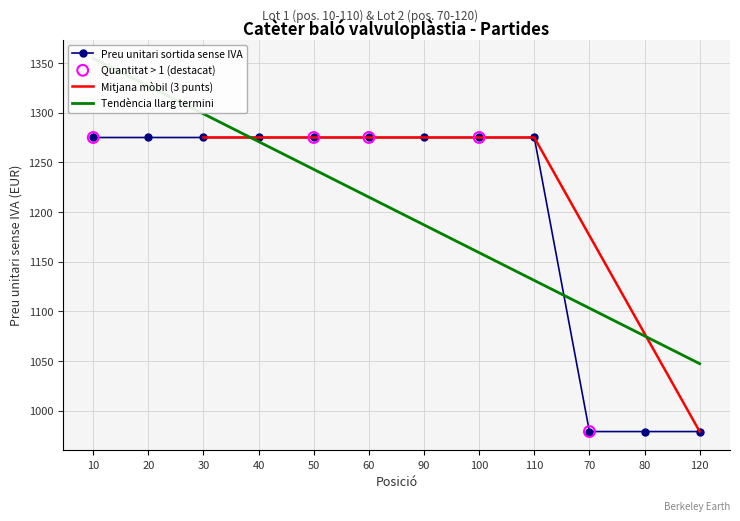

Between 120 and 110, which is larger?

110